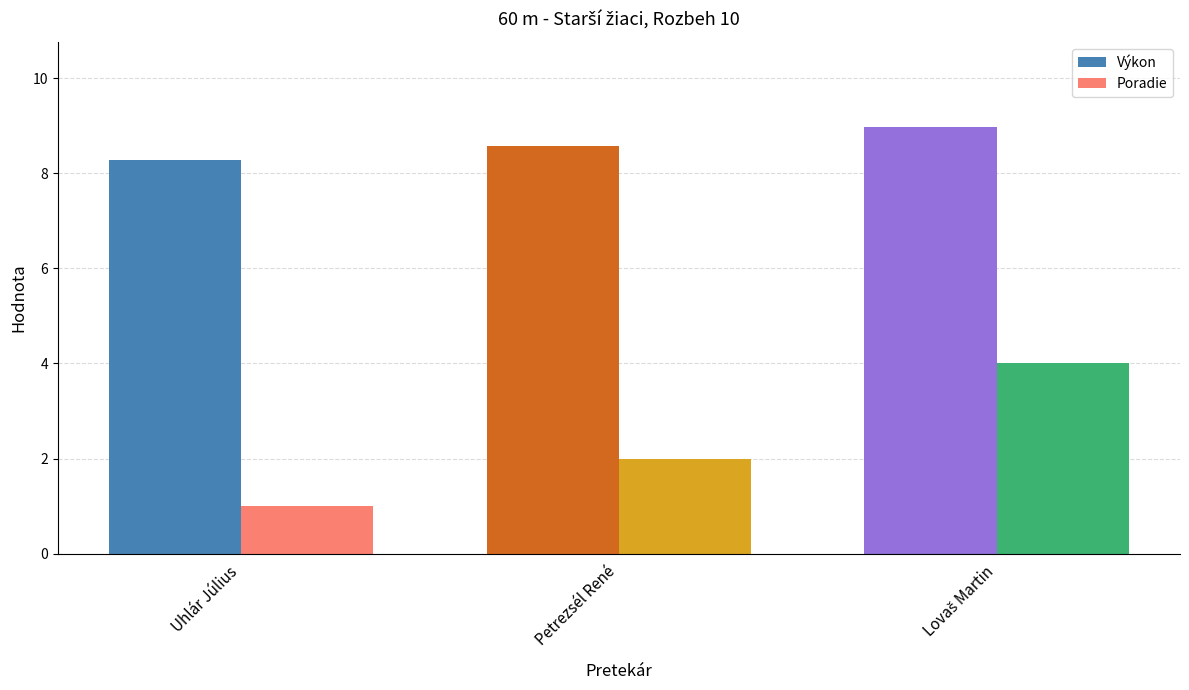

What is the minimum value for Poradie?

1.0